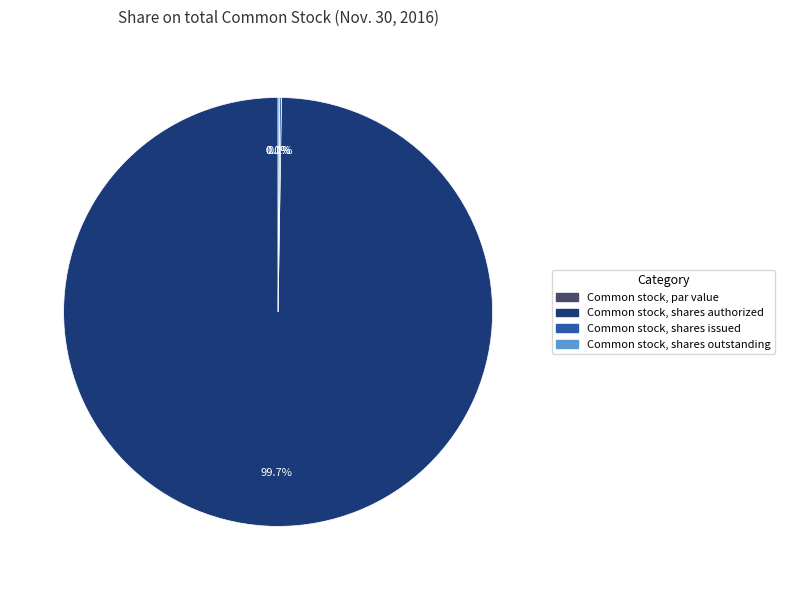

To the nearest percent, what is the difference between the Common stock, shares outstanding and Common stock, shares authorized slice percentages?

100%